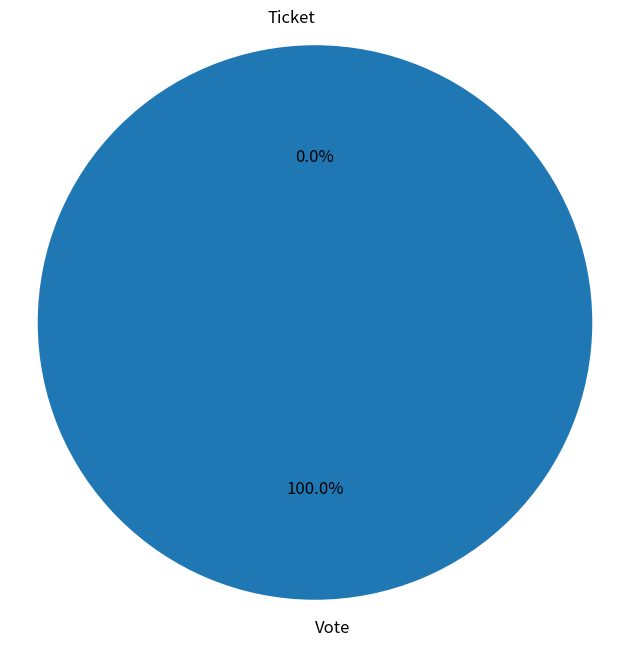

Which has a higher value, Vote or Ticket?

Vote